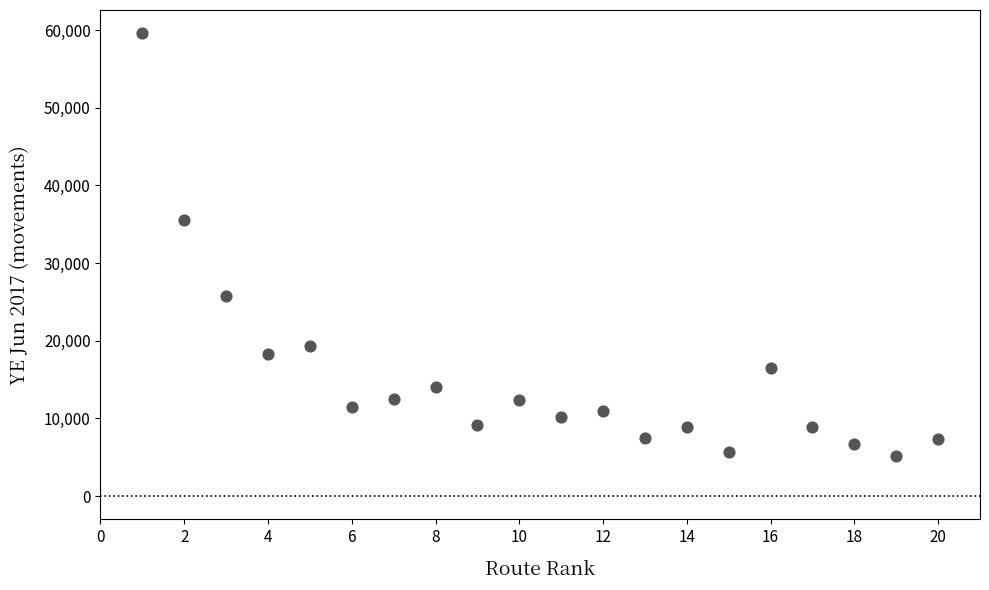

What is the range of X values (max minus min)?

19